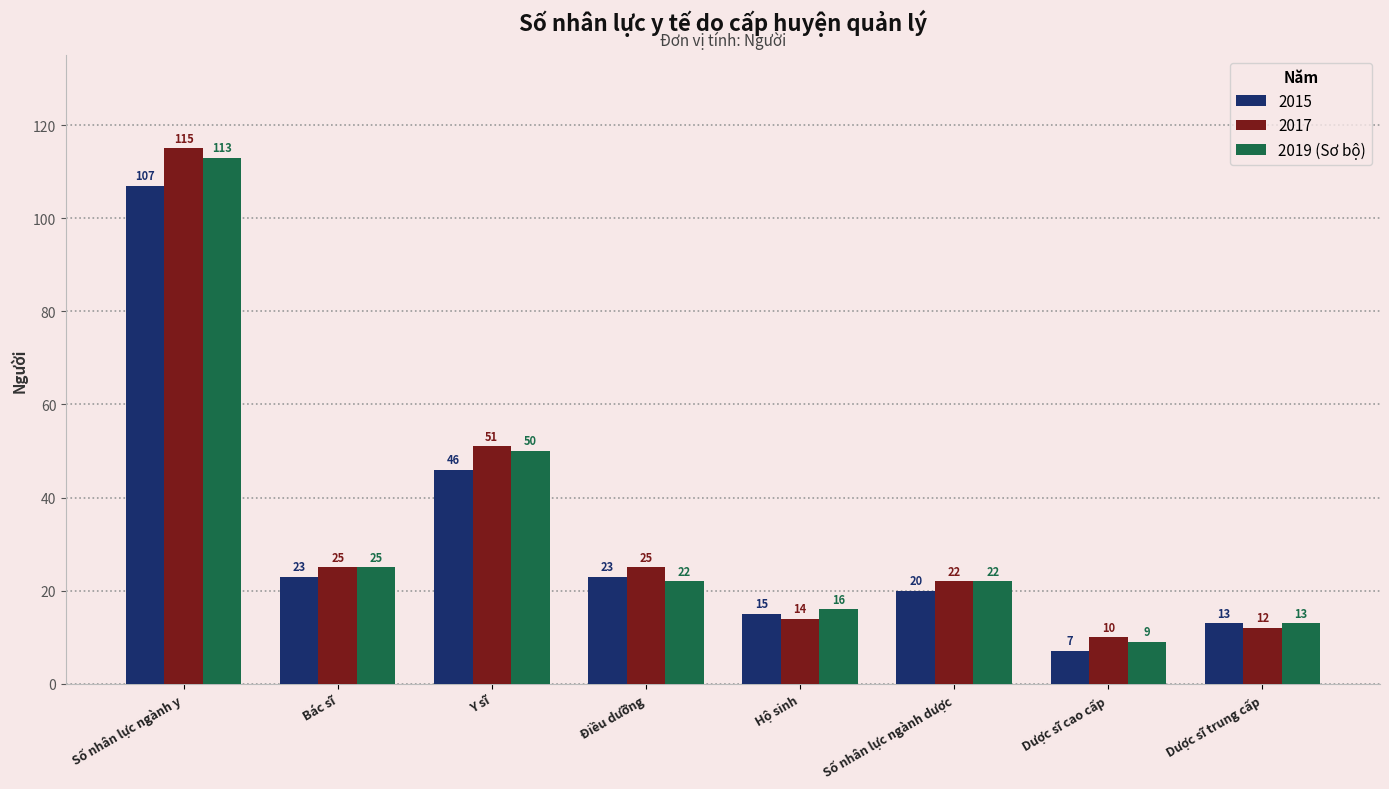

Is it true that 2017 equals 26 at Y sĩ?

False